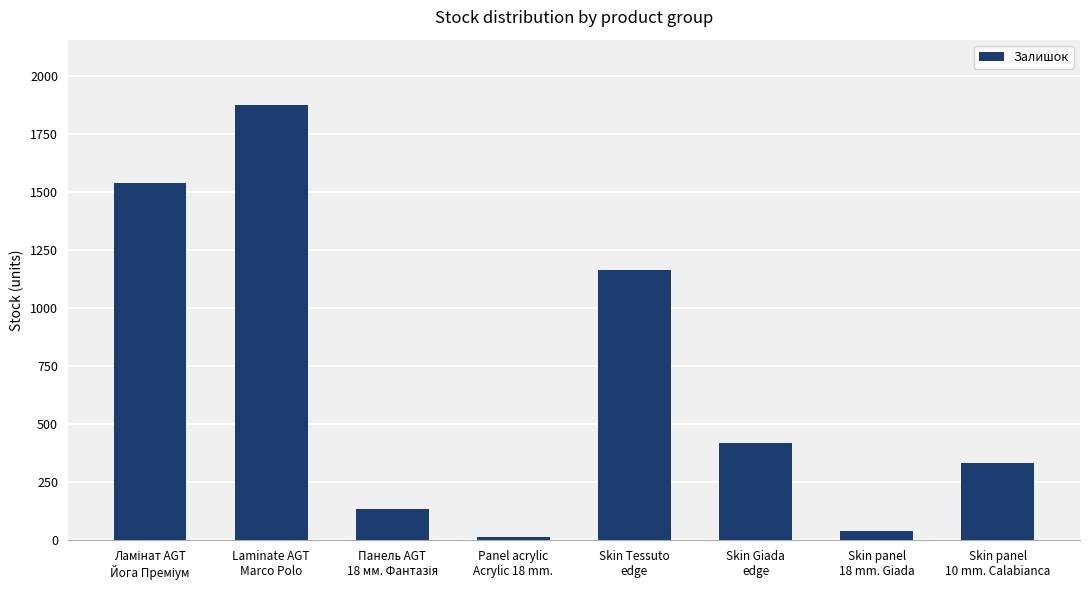

What is the greatest value displayed?

1874